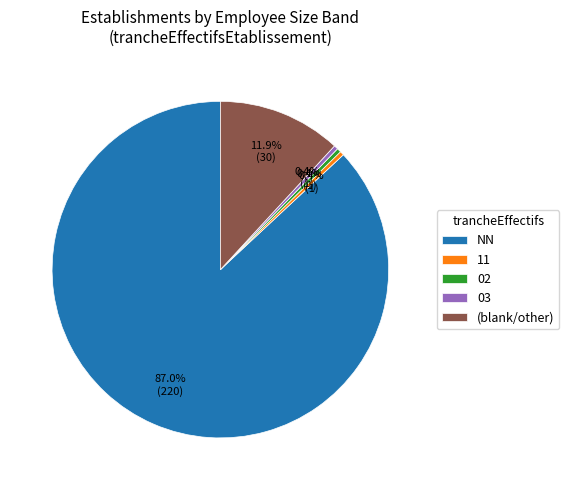

Does 02 represent more than half of the total?

No